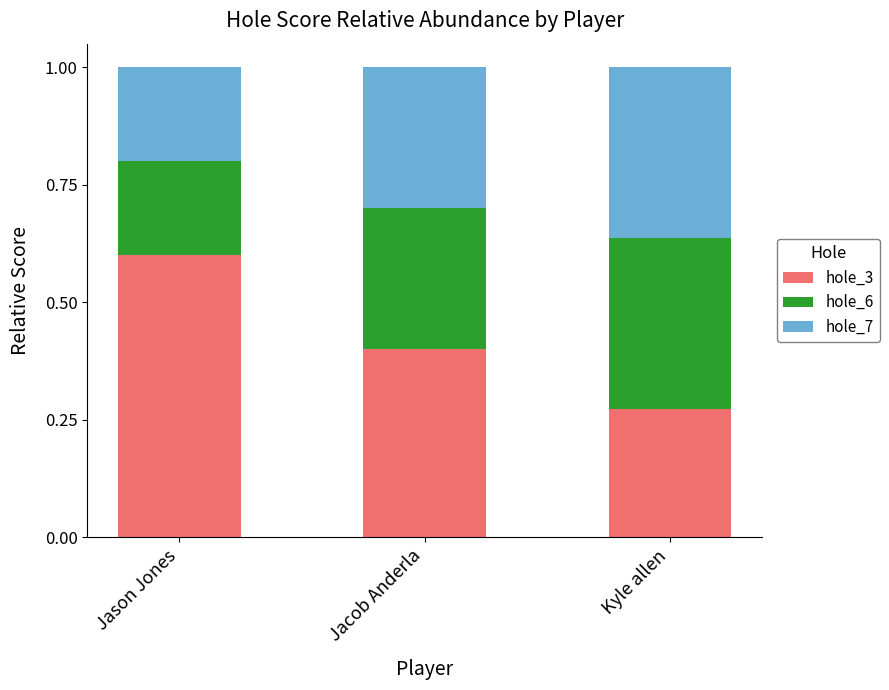

What is the sum of all hole_3 values?

1.3